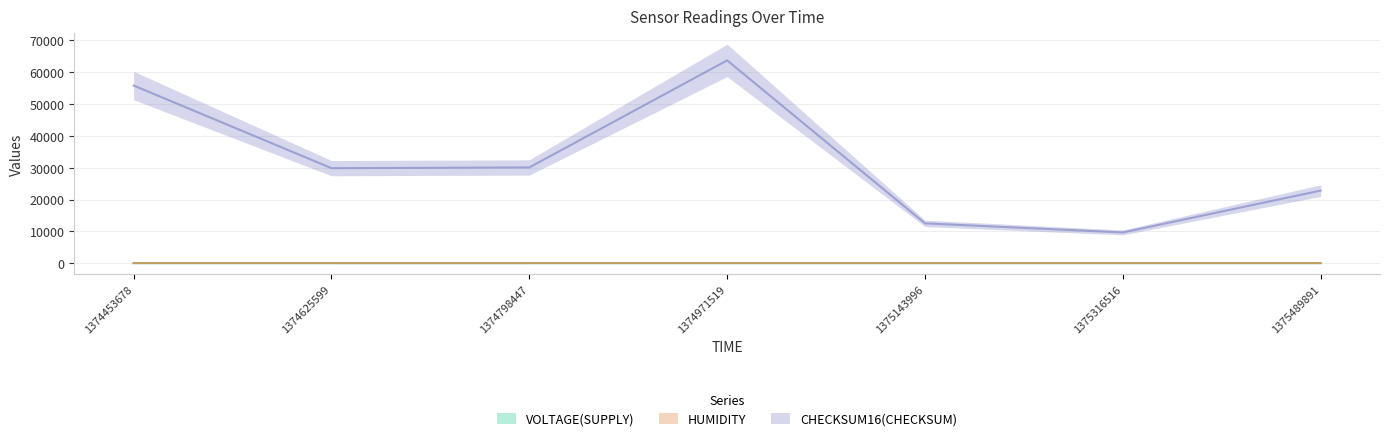

True or false: HUMIDITY and CHECKSUM16(CHECKSUM) intersect in this chart.

False